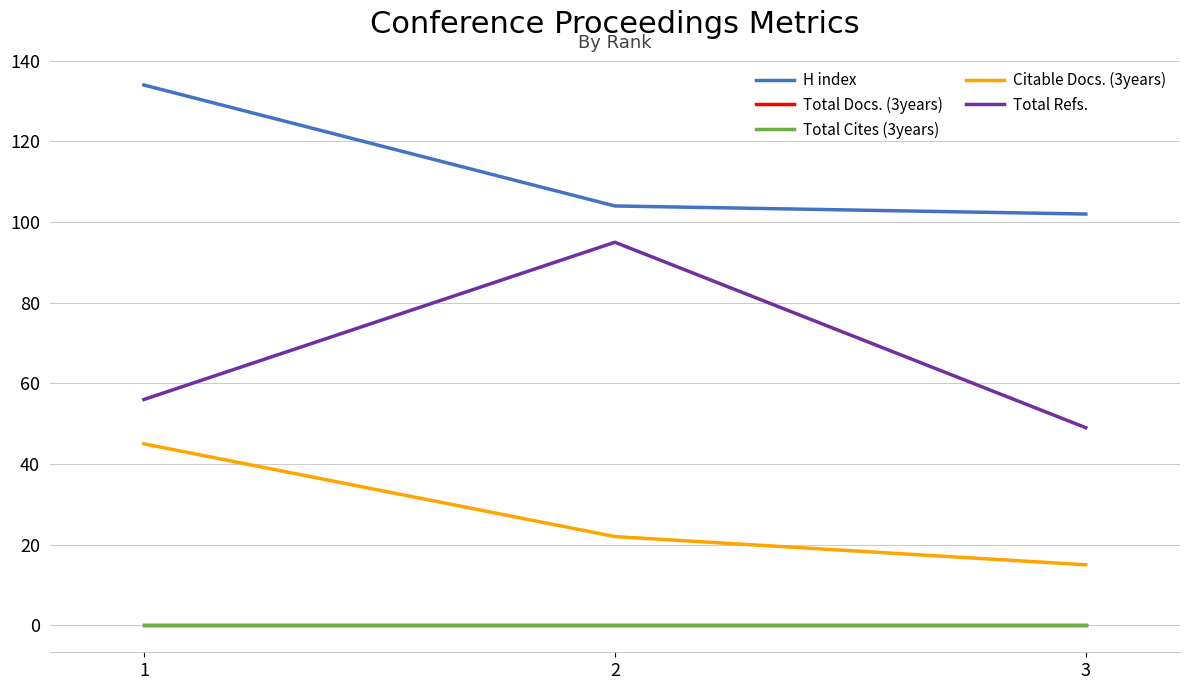

Is this an area chart (filled region under the line)?

No